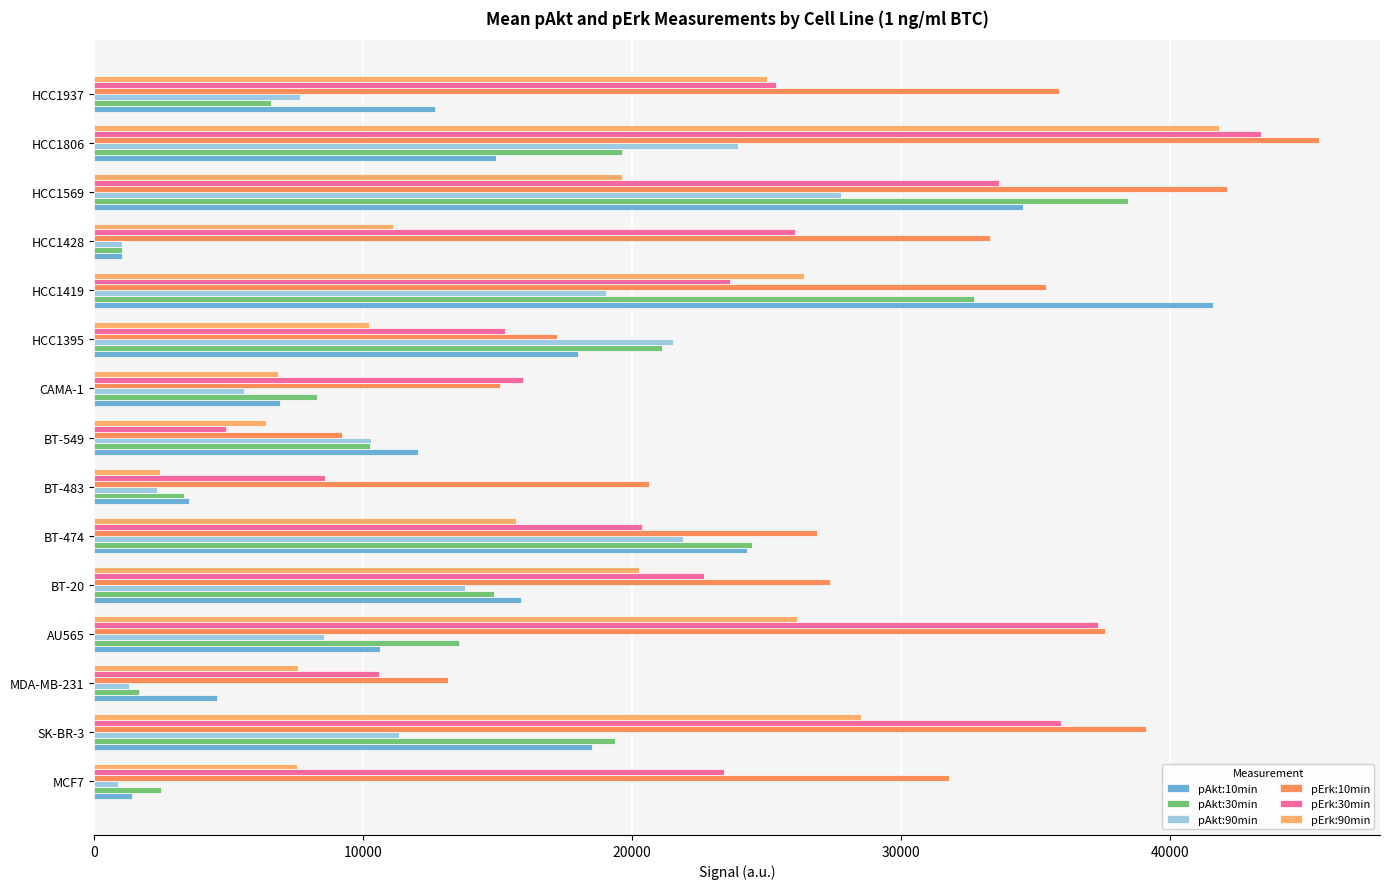

What is the difference between the maximum and minimum values in the pErk:90min series?

39359.8